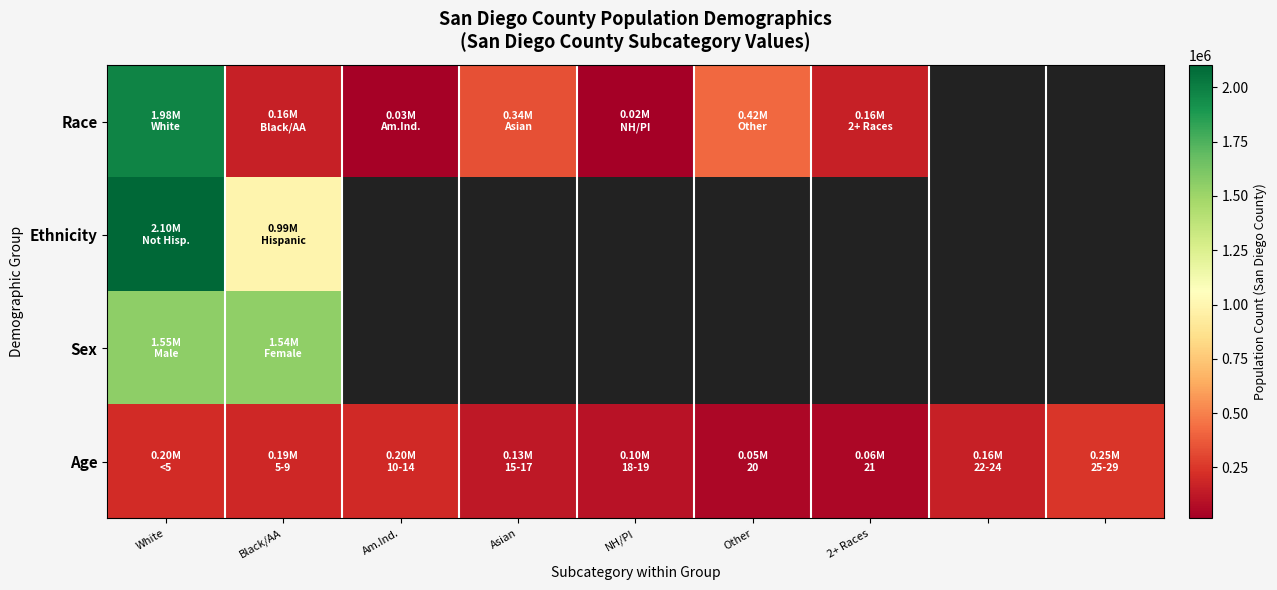

What is the total value across all series at White?

5842509.0